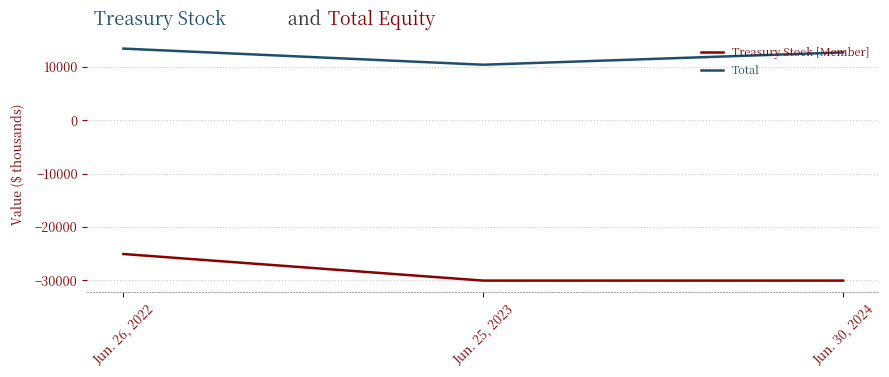

Which category has the highest value in the Treasury Stock [Member] series?

Jun. 26, 2022